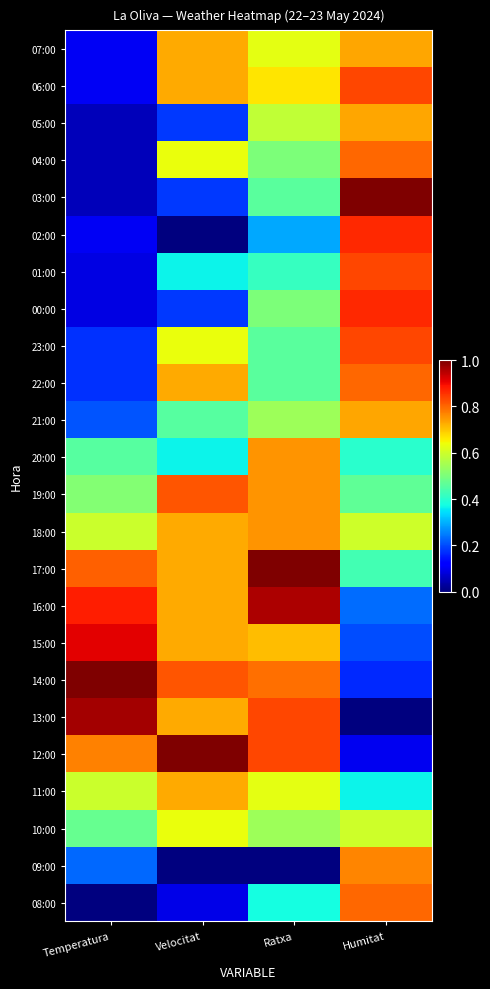

Reading left to right, list all the values displayed in this chart.

07:00: Temperatura=0.1	Velocitat=0.7	Ratxa=0.6	Humitat=0.7
06:00: Temperatura=0.1	Velocitat=0.7	Ratxa=0.7	Humitat=0.8
05:00: Temperatura=0.1	Velocitat=0.2	Ratxa=0.6	Humitat=0.7
04:00: Temperatura=0.1	Velocitat=0.6	Ratxa=0.5	Humitat=0.8
03:00: Temperatura=0.1	Velocitat=0.2	Ratxa=0.5	Humitat=1.0
02:00: Temperatura=0.1	Velocitat=0.0	Ratxa=0.3	Humitat=0.9
01:00: Temperatura=0.1	Velocitat=0.4	Ratxa=0.4	Humitat=0.8
00:00: Temperatura=0.1	Velocitat=0.2	Ratxa=0.5	Humitat=0.9
23:00: Temperatura=0.2	Velocitat=0.6	Ratxa=0.5	Humitat=0.8
22:00: Temperatura=0.2	Velocitat=0.7	Ratxa=0.5	Humitat=0.8
21:00: Temperatura=0.2	Velocitat=0.5	Ratxa=0.5	Humitat=0.7
20:00: Temperatura=0.5	Velocitat=0.4	Ratxa=0.8	Humitat=0.4
19:00: Temperatura=0.5	Velocitat=0.8	Ratxa=0.8	Humitat=0.5
18:00: Temperatura=0.6	Velocitat=0.7	Ratxa=0.8	Humitat=0.6
17:00: Temperatura=0.8	Velocitat=0.7	Ratxa=1.0	Humitat=0.4
16:00: Temperatura=0.9	Velocitat=0.7	Ratxa=1.0	Humitat=0.2
15:00: Temperatura=0.9	Velocitat=0.7	Ratxa=0.7	Humitat=0.2
14:00: Temperatura=1.0	Velocitat=0.8	Ratxa=0.8	Humitat=0.2
13:00: Temperatura=1.0	Velocitat=0.7	Ratxa=0.8	Humitat=0.0
12:00: Temperatura=0.8	Velocitat=1.0	Ratxa=0.8	Humitat=0.1
11:00: Temperatura=0.6	Velocitat=0.7	Ratxa=0.6	Humitat=0.4
10:00: Temperatura=0.5	Velocitat=0.6	Ratxa=0.5	Humitat=0.6
09:00: Temperatura=0.2	Velocitat=0.0	Ratxa=0.0	Humitat=0.8
08:00: Temperatura=0.0	Velocitat=0.1	Ratxa=0.4	Humitat=0.8